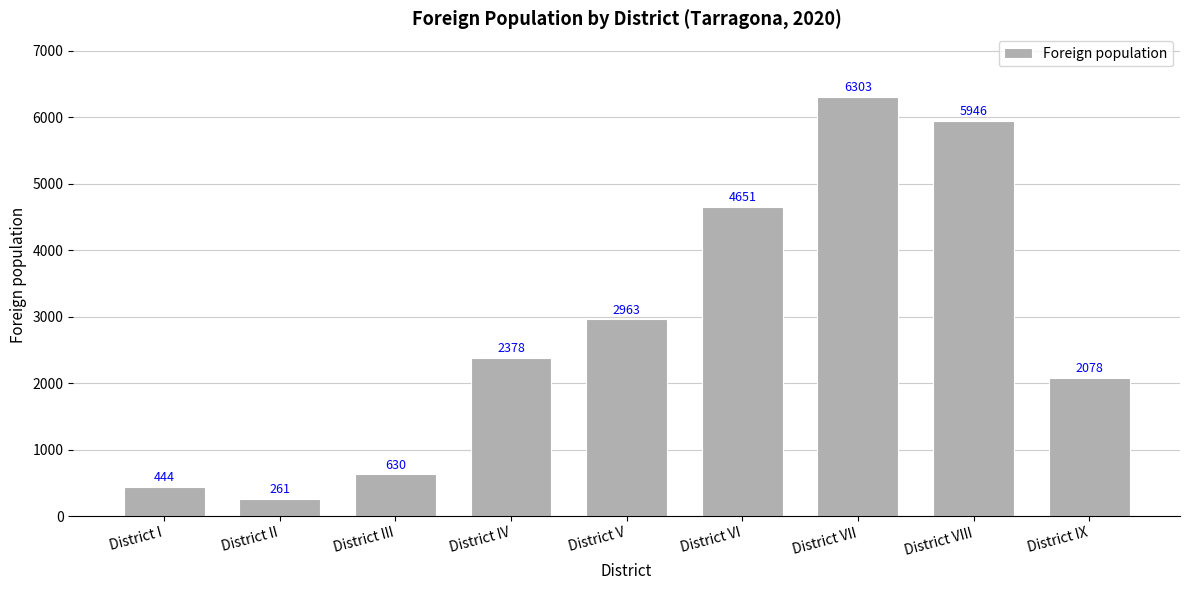

What is the label of the 2nd bar from the left?

District II